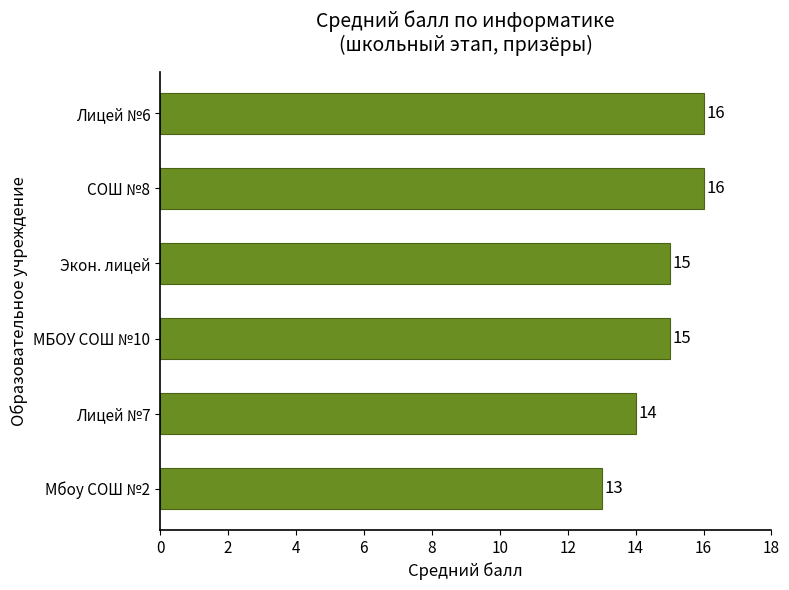

How many values are between 14 and 16?

5